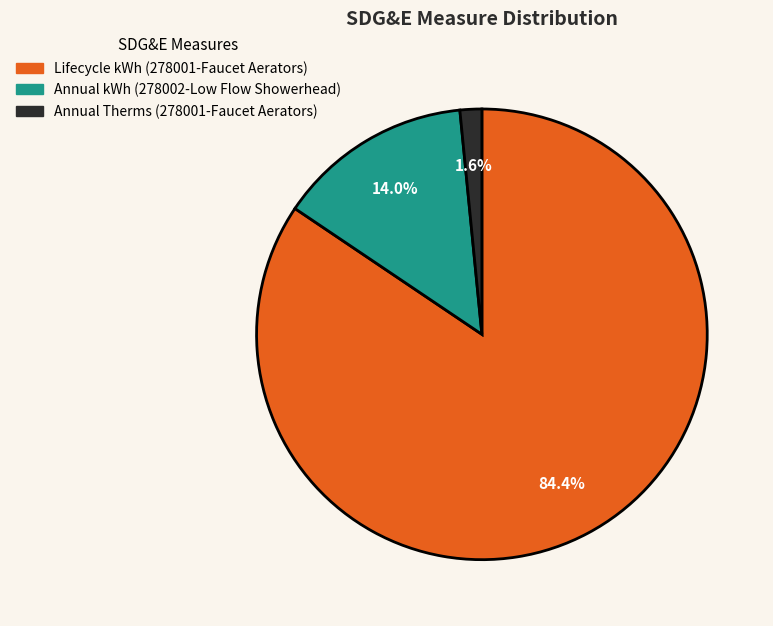

Is there any slice that represents more than half of the pie?

Yes